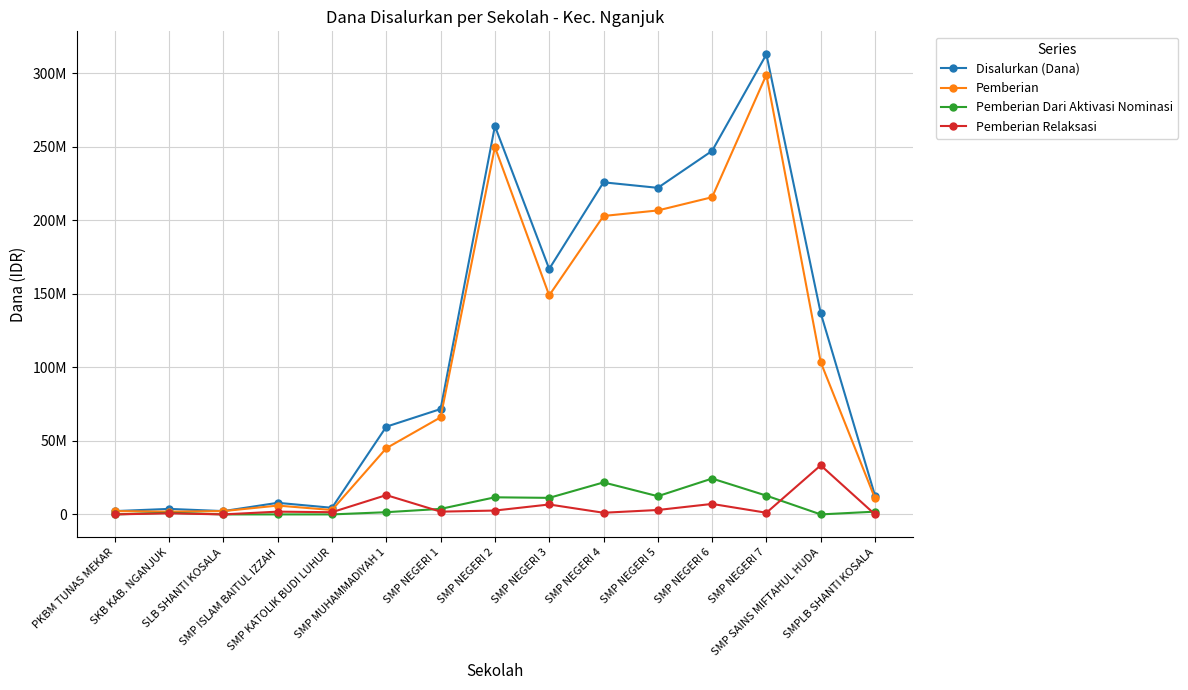

Which series has the largest range (max minus min)?

Disalurkan (Dana)